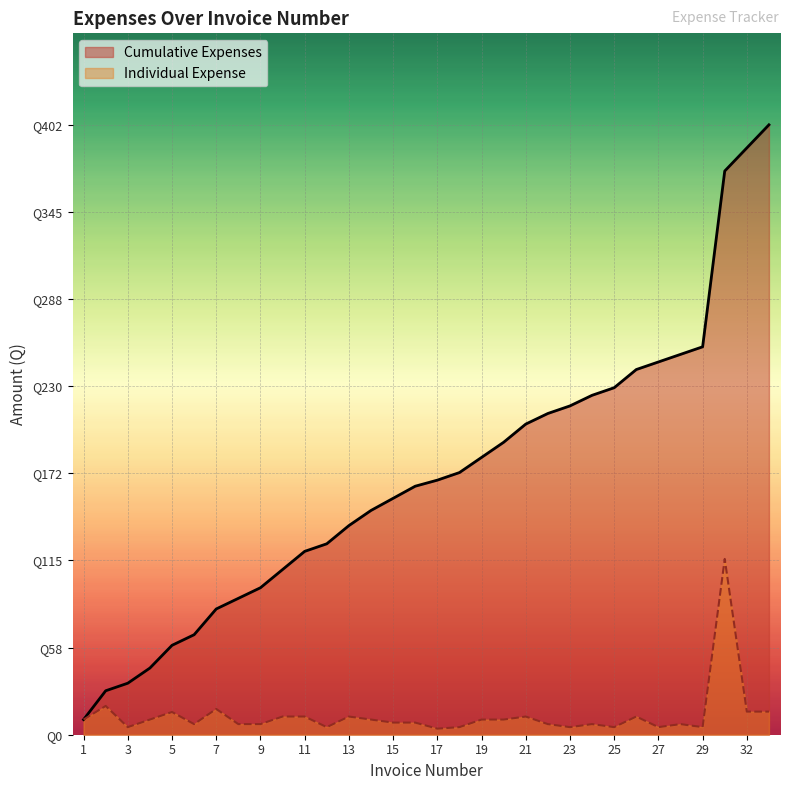

Which series changed the most between 12 and 16?

Cumulative Expenses